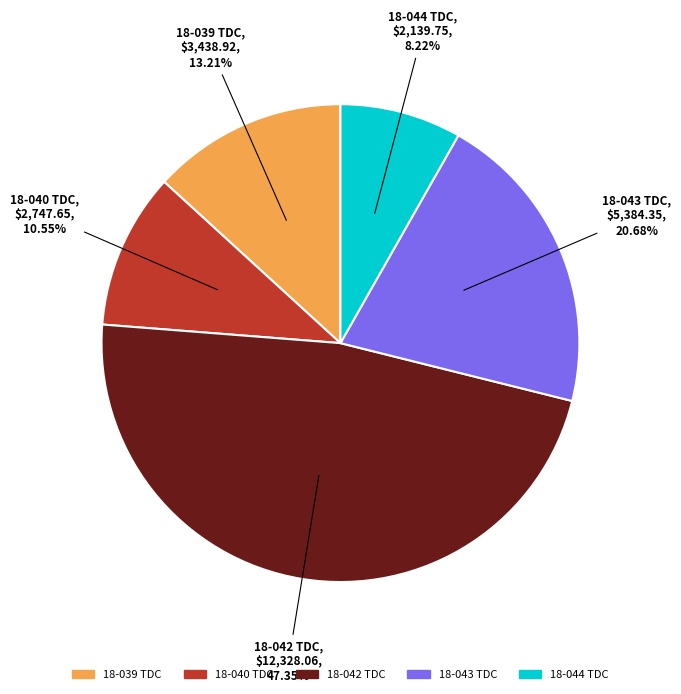

Do 18-043 TDC and 18-044 TDC together represent more than half of the pie?

No